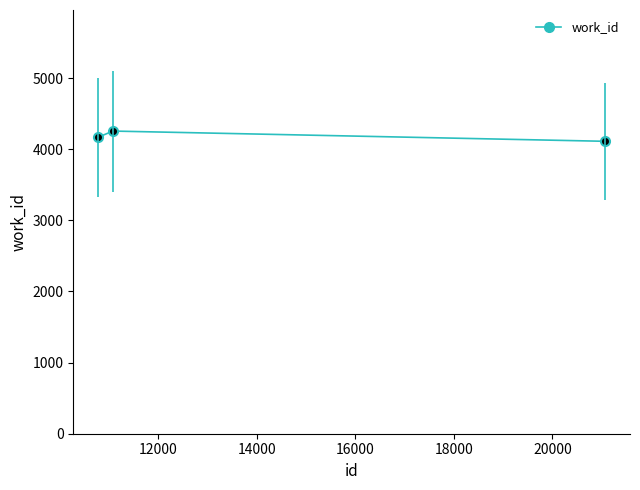

What is the value of the work_id point at the 1st from the left?

4167